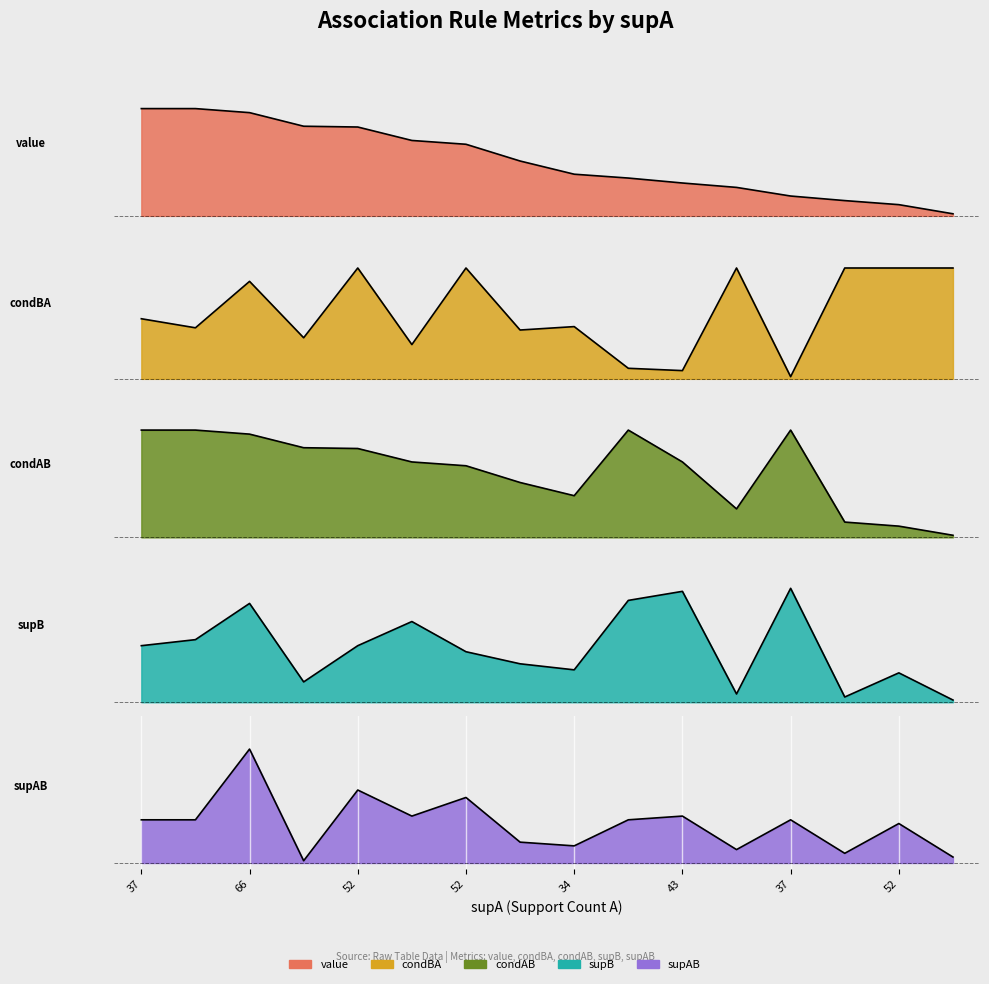

Which series has the widest spread of values?

supB